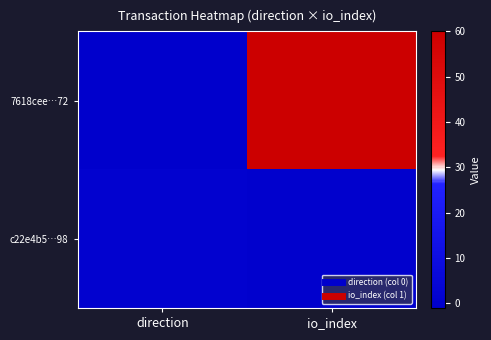

List the series in order of their overall mean, lowest first.

c22e4b5…98, 7618cee…72